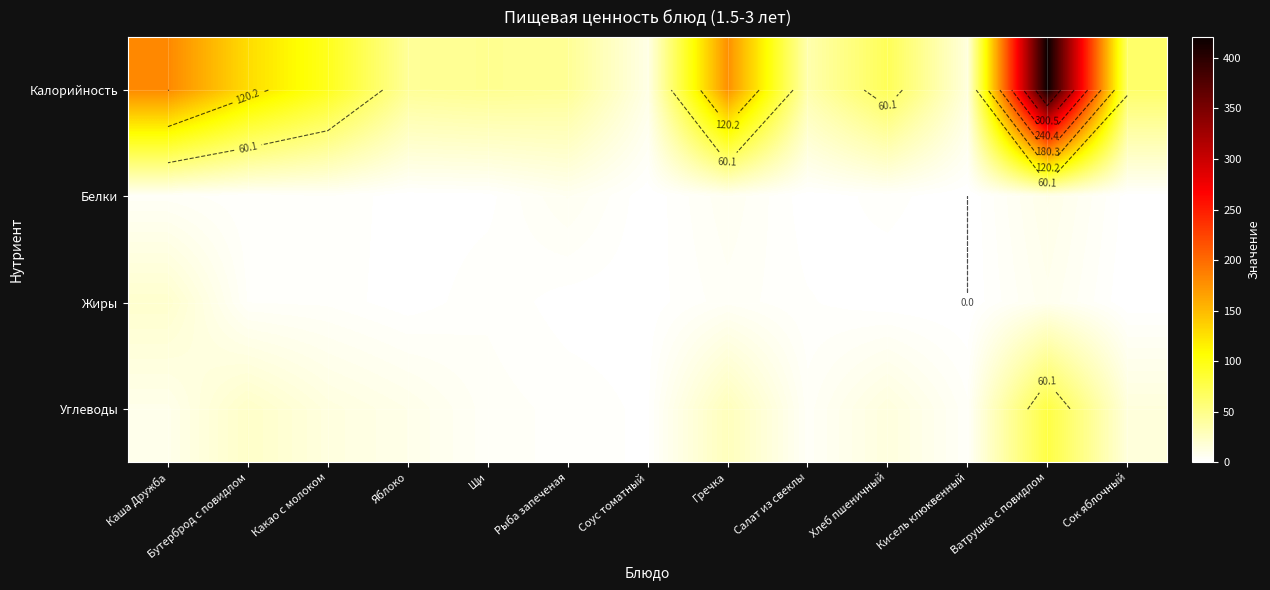

Which has a higher value, Гречка or Салат из свеклы?

Гречка